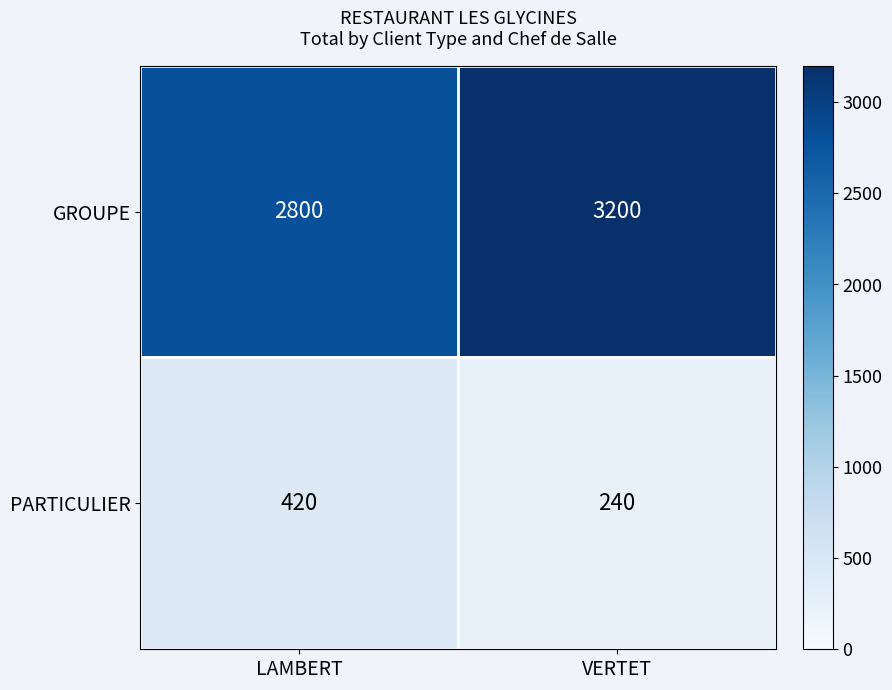

Reading left to right, transcribe all the data shown in this chart.

GROUPE: LAMBERT=2800	VERTET=3200
PARTICULIER: LAMBERT=420	VERTET=240